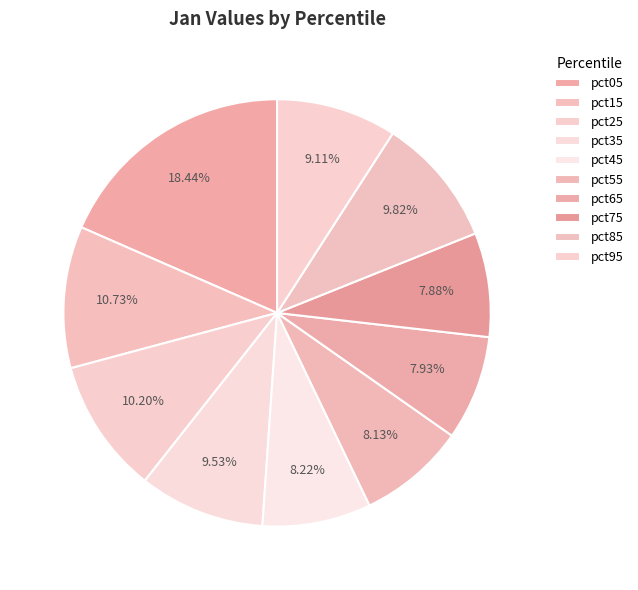

Count the number of slices in the pie.

10